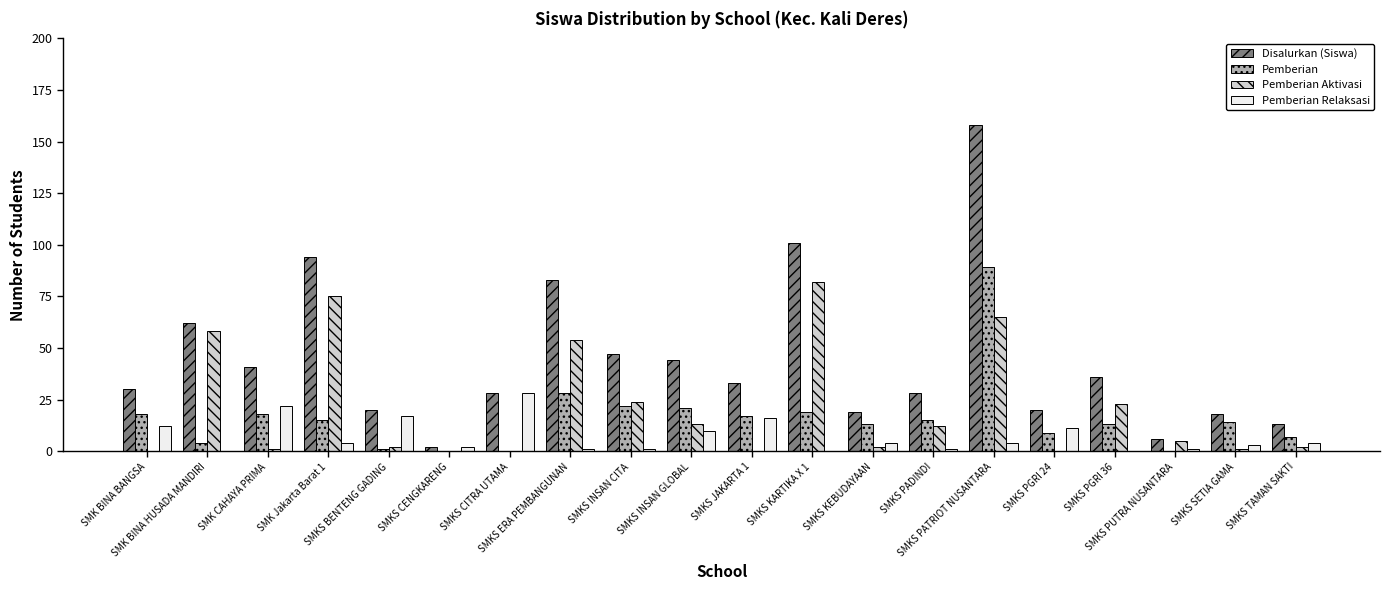

Reading left to right, transcribe all the data shown in this chart.

Disalurkan (Siswa): 30	62	41	94	20	2	28	83	47	44	33	101	19	28	158	20	36	6	18	13
Pemberian: 18	4	18	15	1	0	0	28	22	21	17	19	13	15	89	9	13	0	14	7
Pemberian Aktivasi: 0	58	1	75	2	0	0	54	24	13	0	82	2	12	65	0	23	5	1	2
Pemberian Relaksasi: 12	0	22	4	17	2	28	1	1	10	16	0	4	1	4	11	0	1	3	4